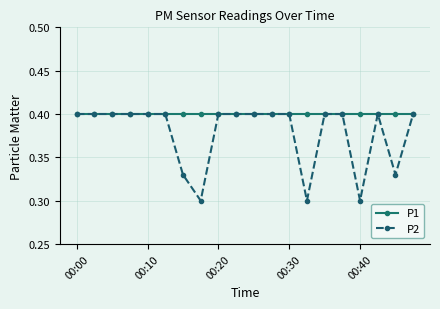

What is the value of the P1 point at the 4th from the left?

0.4